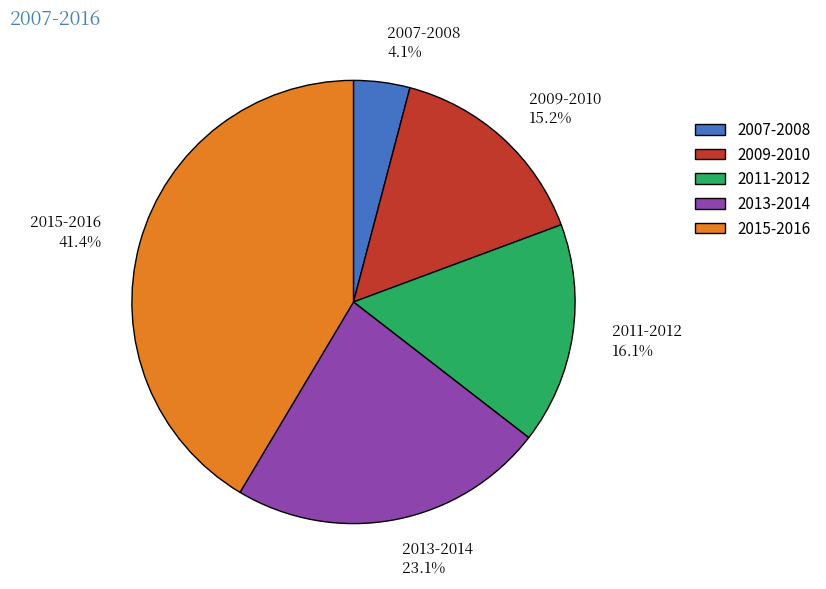

Is there any slice that represents more than half of the pie?

No